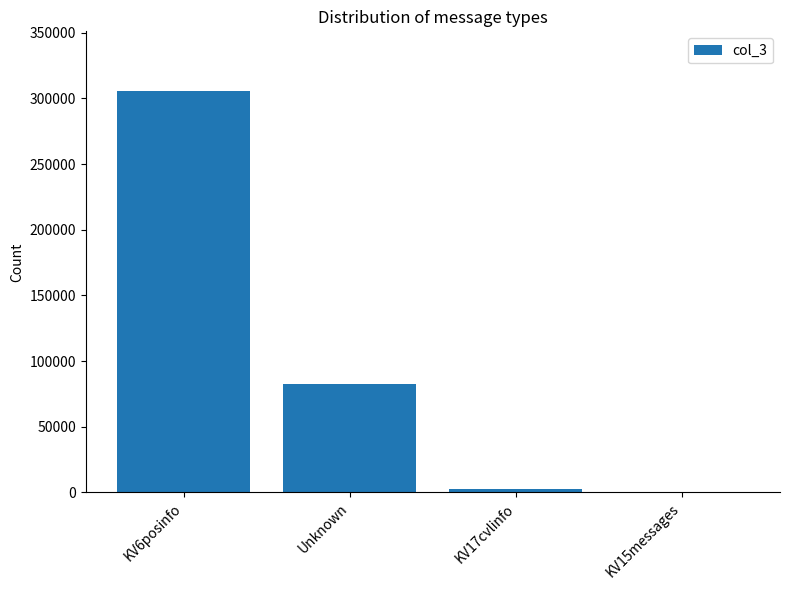

What is the sum of the values at Unknown and KV15messages?

82652